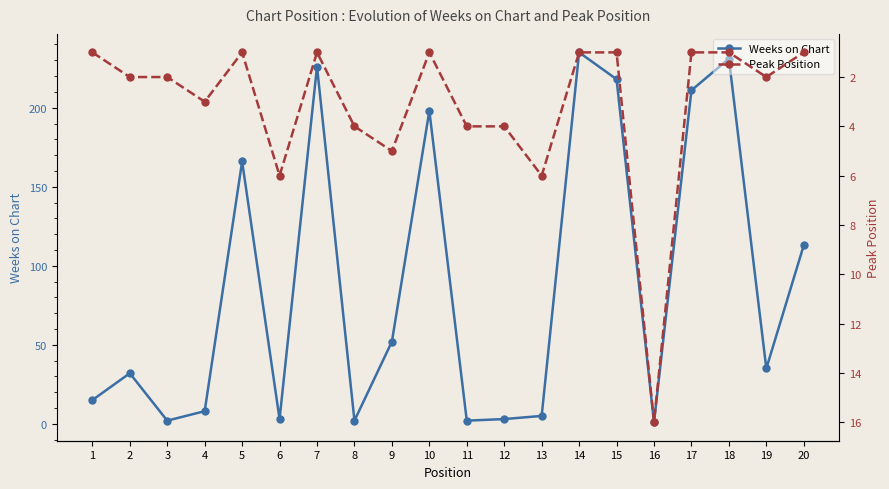

In Peak Position, how many points are lower than both neighbors (excluding endpoints)?

3